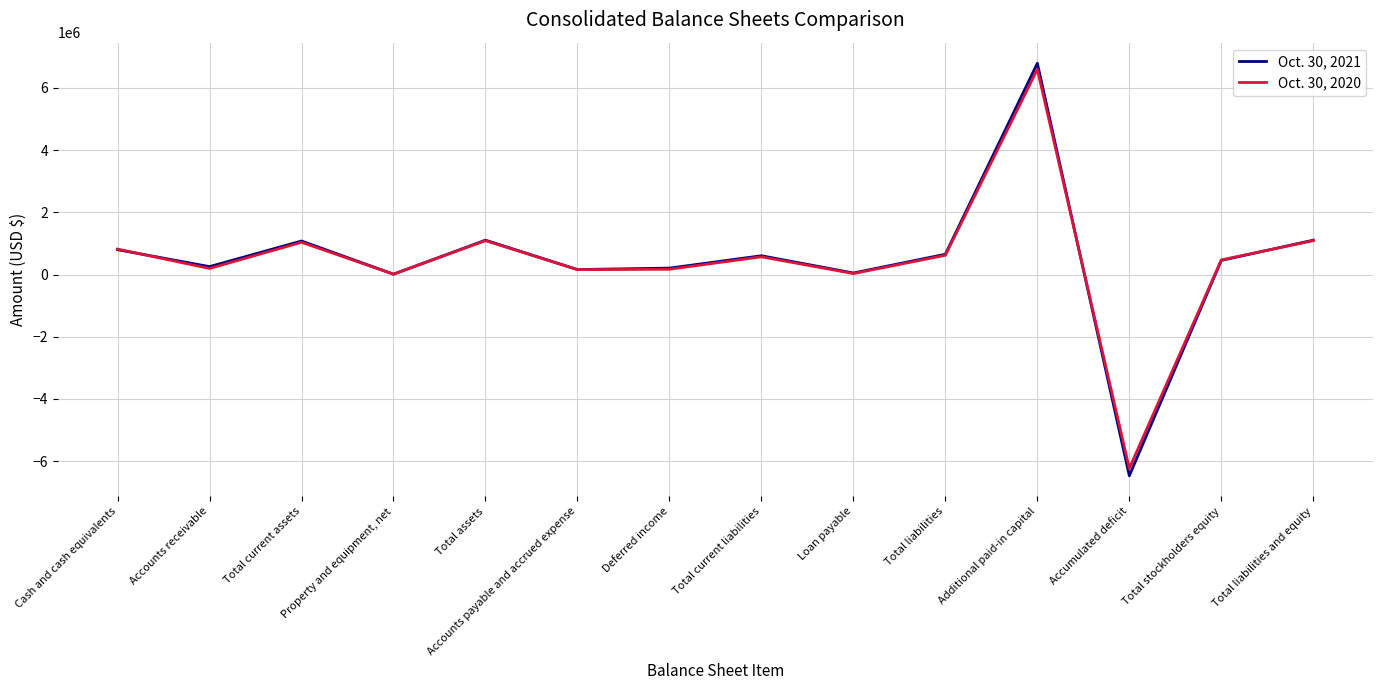

Which series has the largest range (max minus min)?

Oct. 30, 2021